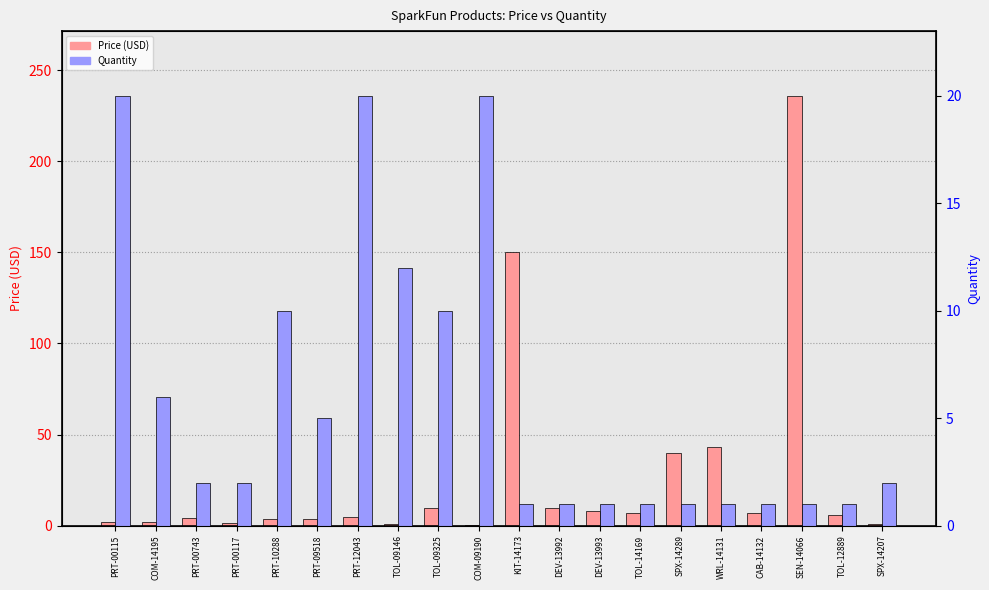

What is the value of the Price (USD) bar at the 10th from the left?

0.6